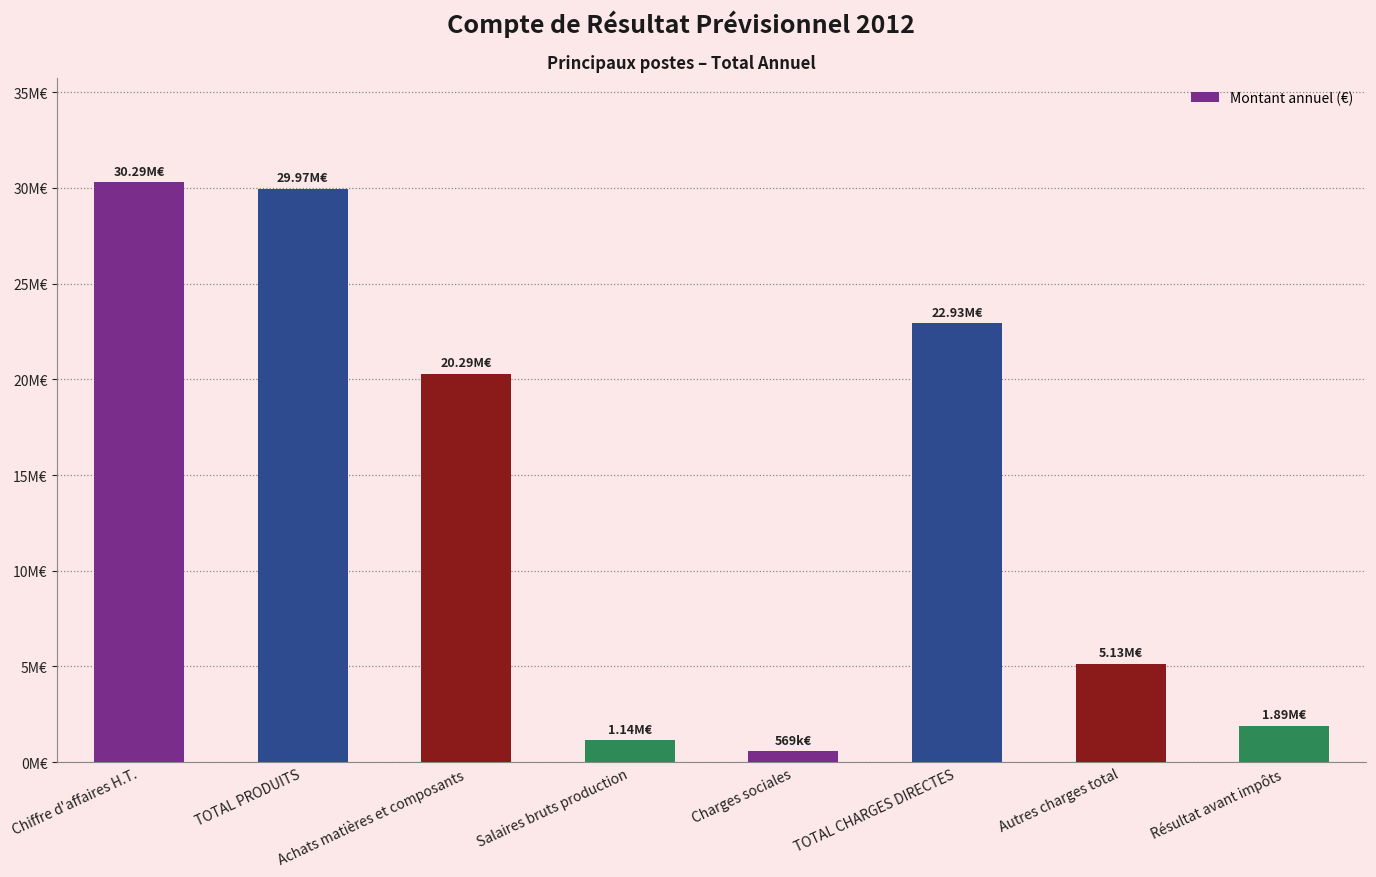

Are the bars horizontal?

No